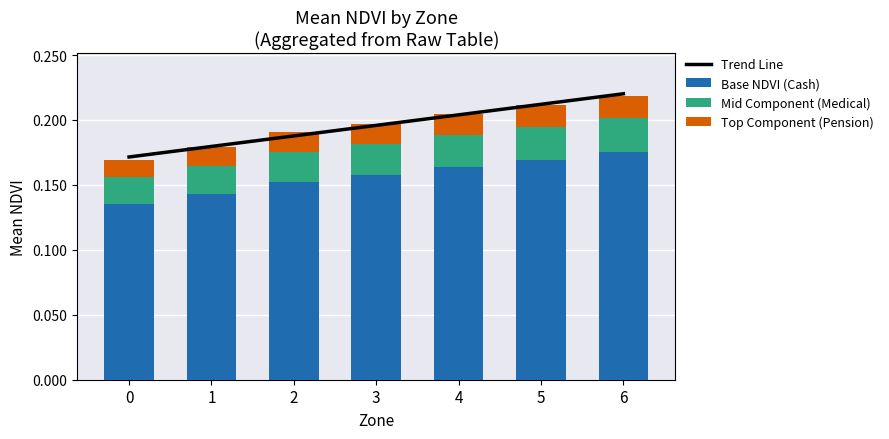

What is the total value across all series at 5?

0.4